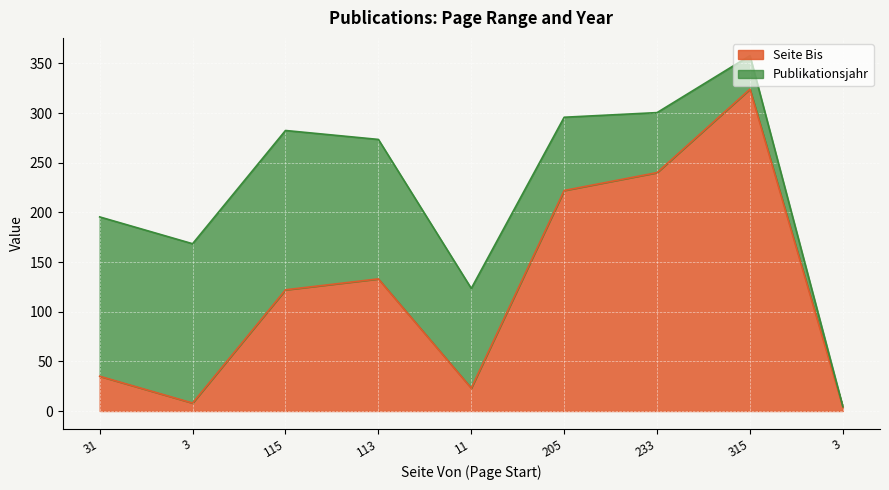

Rank the categories by value from highest to lowest.

315, 233, 205, 113, 115, 31, 11, 3, 3